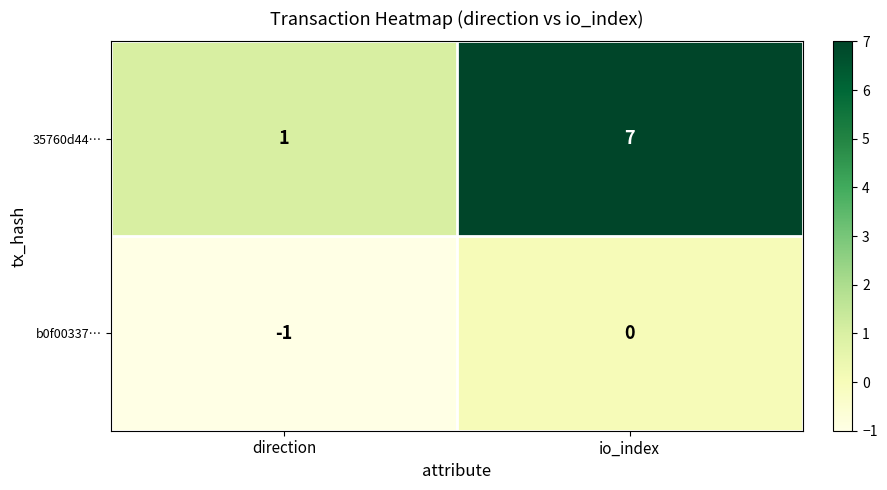

Reading right to left, what are all the values shown in this chart?

35760d44…: 7	1
b0f00337…: 0	-1